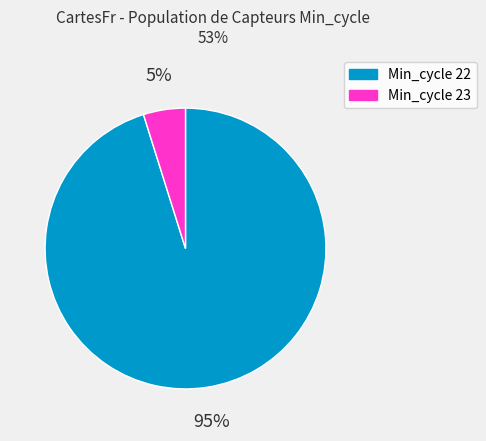

To the nearest percent, what is the average slice percentage?

50%